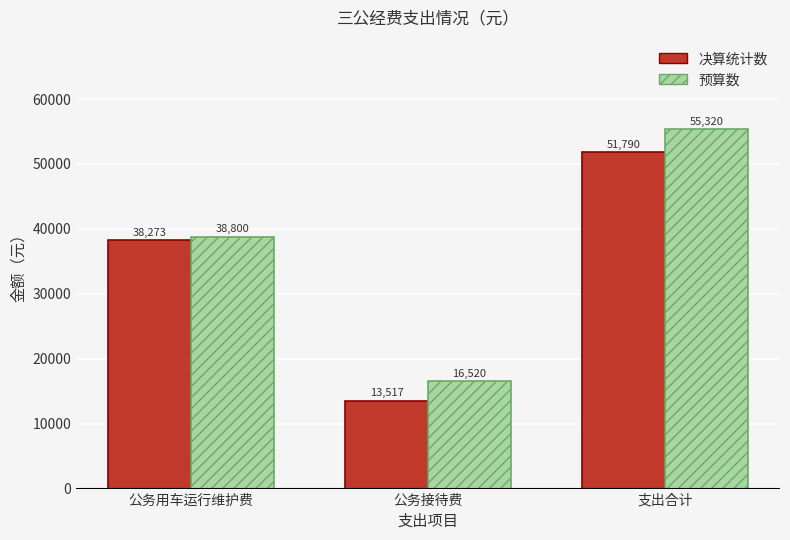

List the labels in order of 预算数 value, smallest first.

公务接待费, 公务用车运行维护费, 支出合计